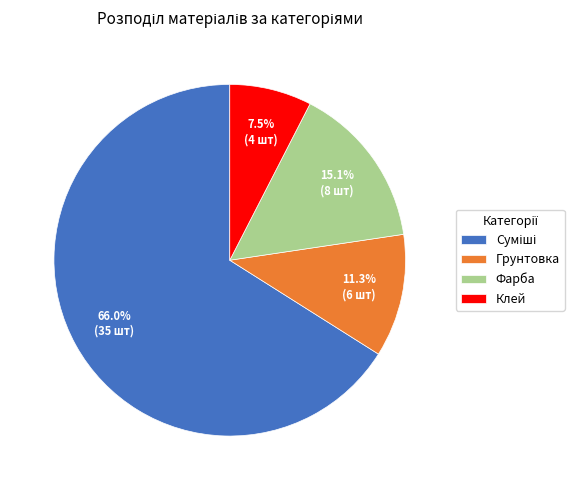

Count the number of slices in the pie.

4